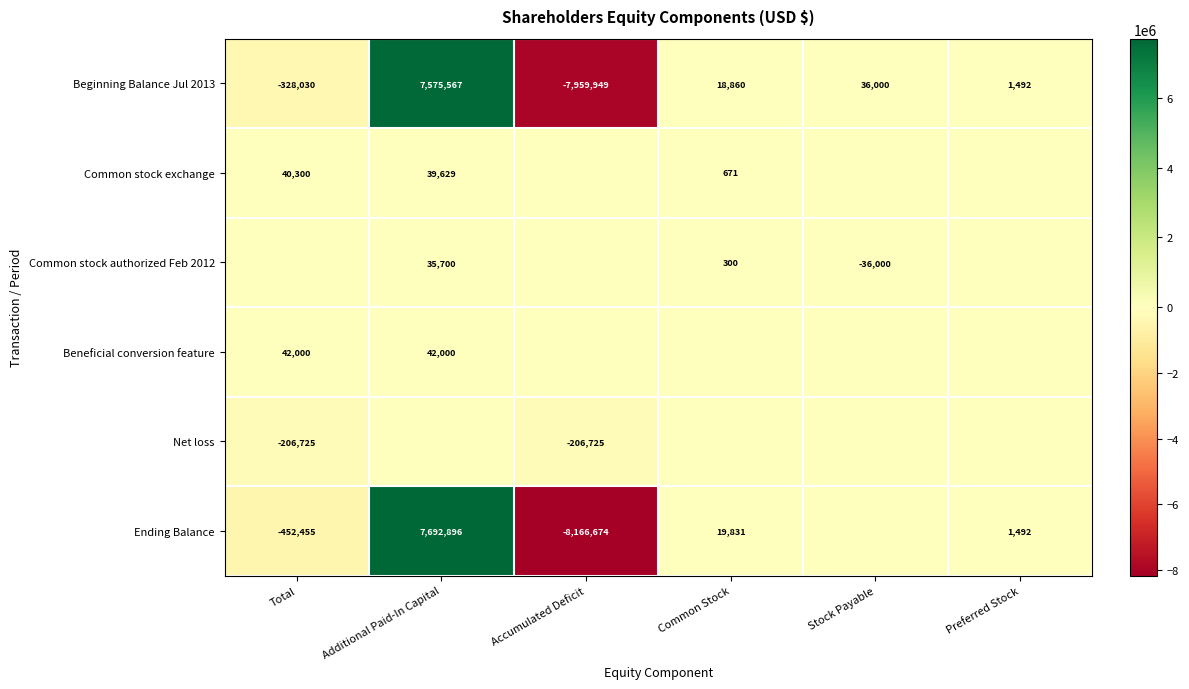

What is the smallest value displayed?

-8166674